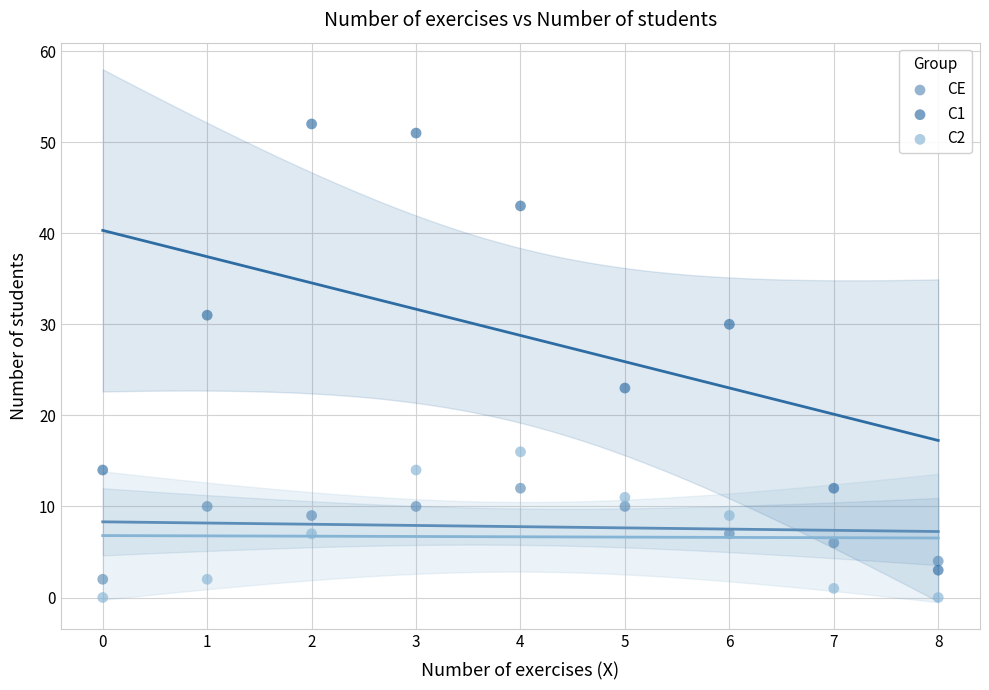

Which series has the widest spread of Y values?

C1